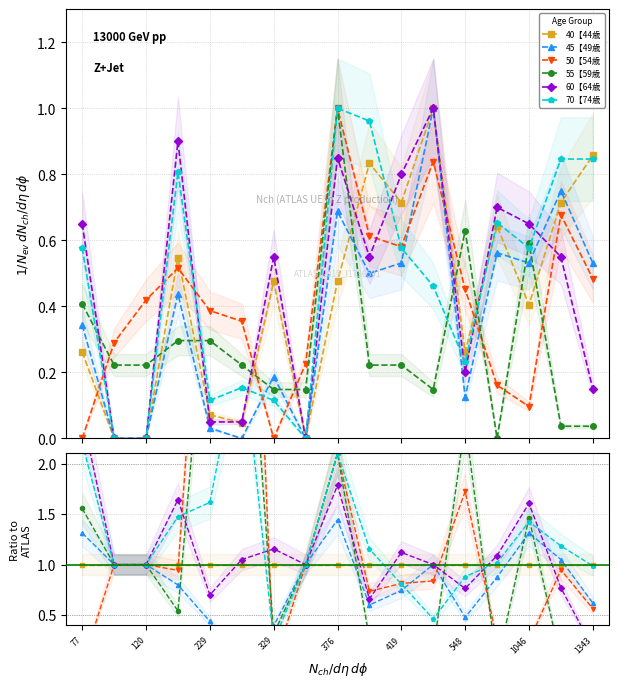

Does the chart have visible grid lines?

Yes